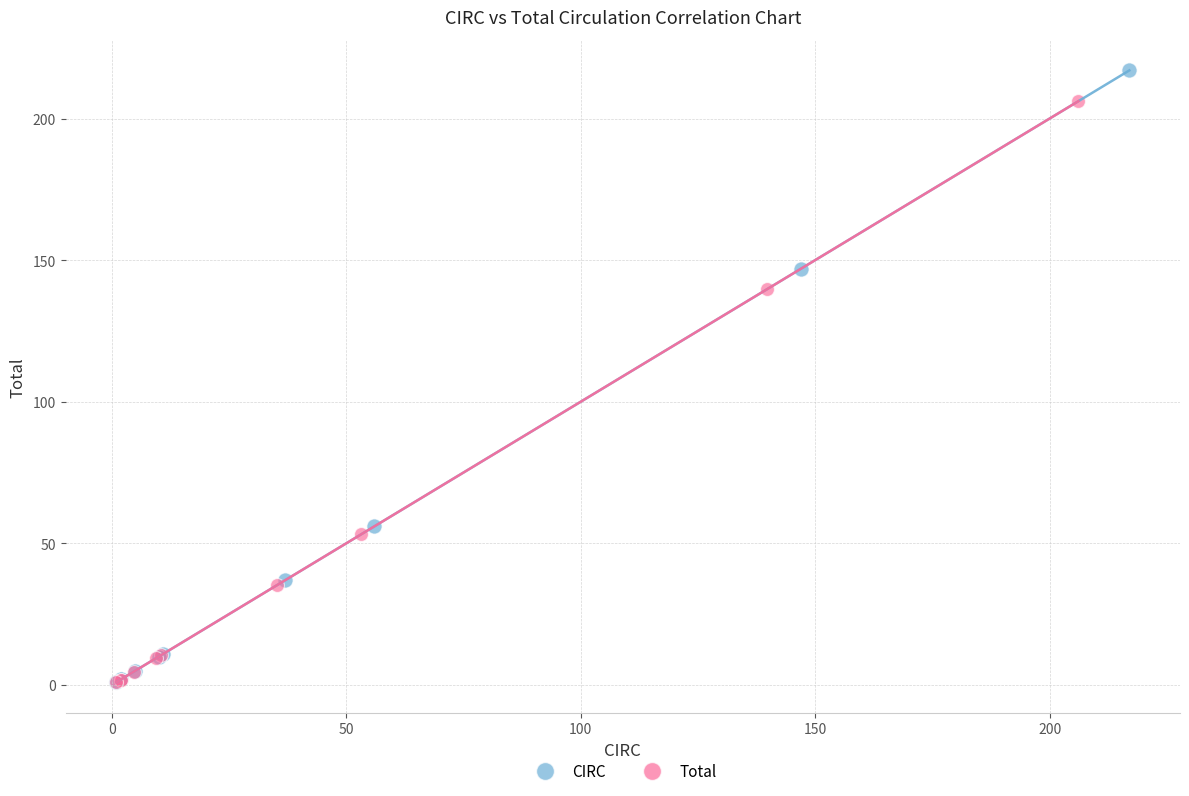

Which series has the widest spread of Y values?

CIRC